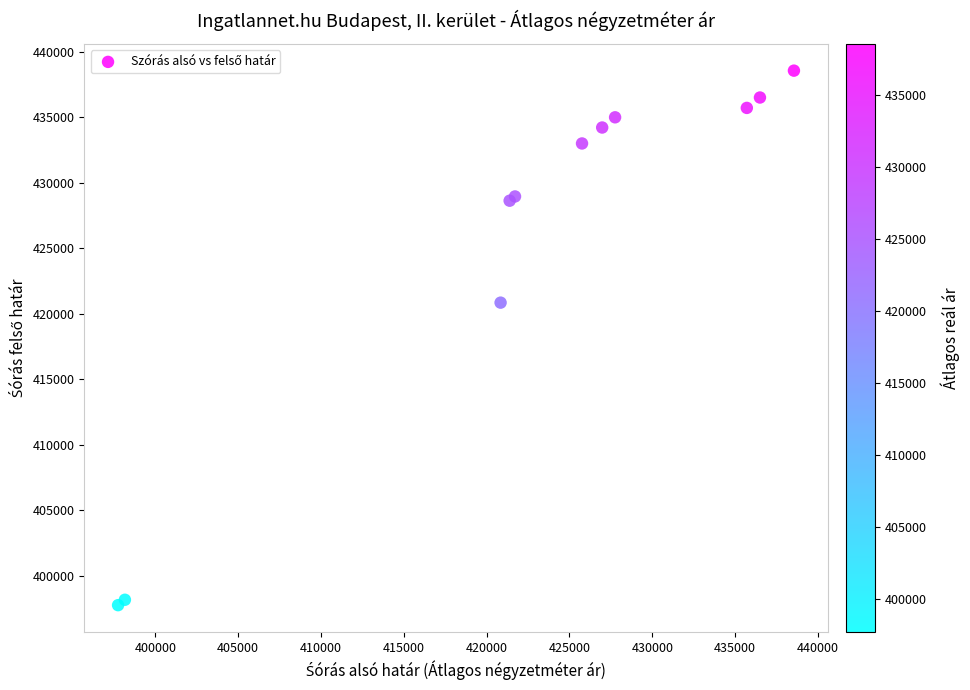

What Y value in the scatter plot is closest to 418149?

420841